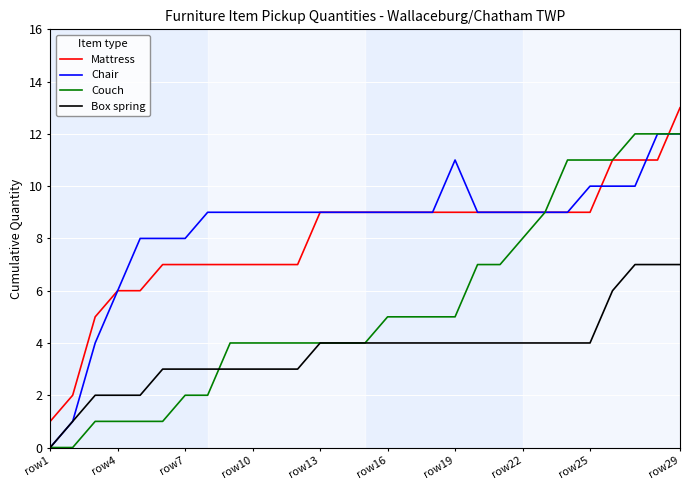

What is the highest value of the Box spring series?

7